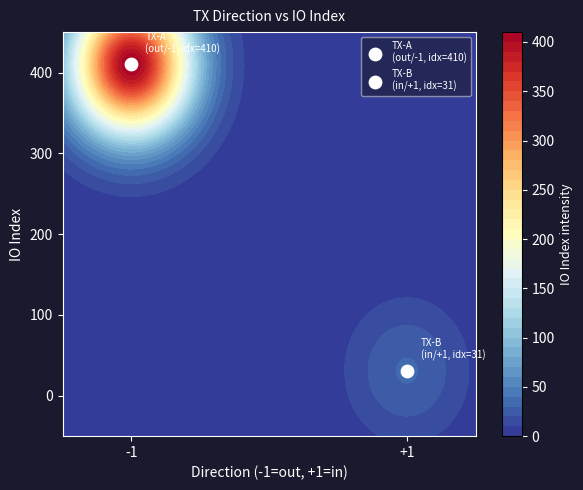

The d8cf53a9cedc0ae3df9165830295604569f4877 series shows 19.8 at value. True or false?

False